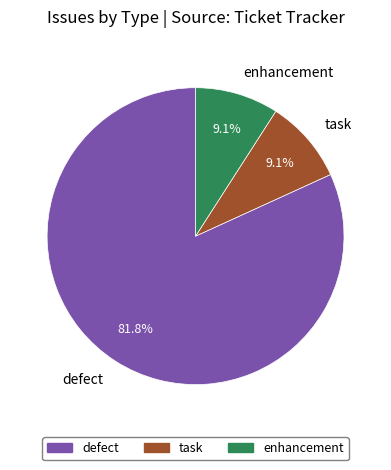

Which slice is the largest?

defect